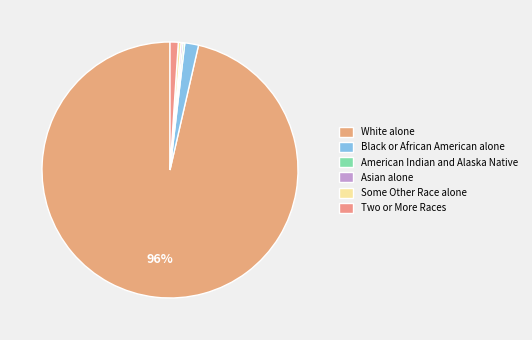

How many segments does this pie chart have?

6